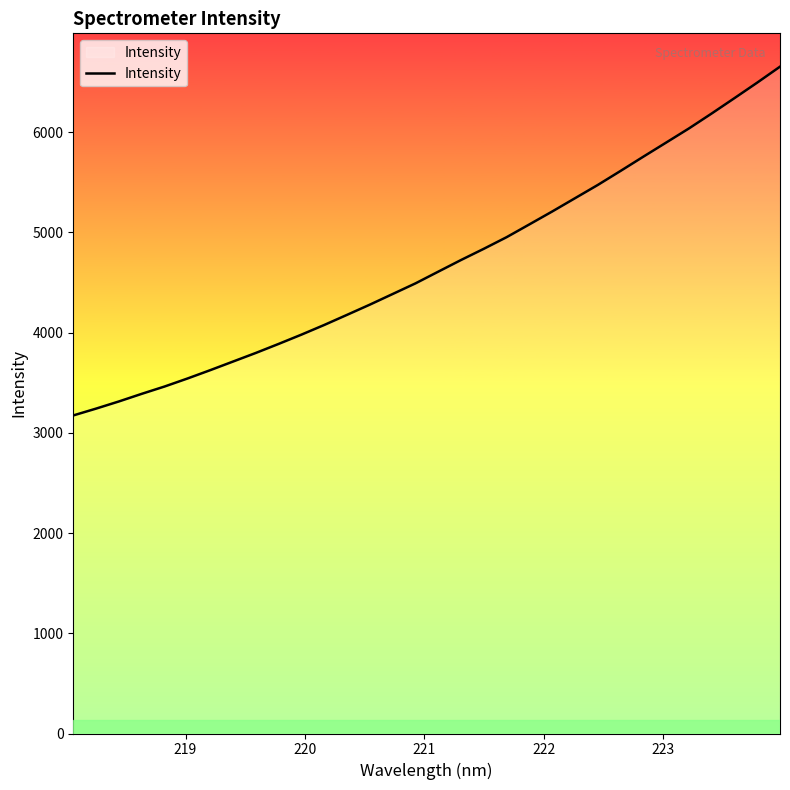

What is the smallest value displayed?

3174.0